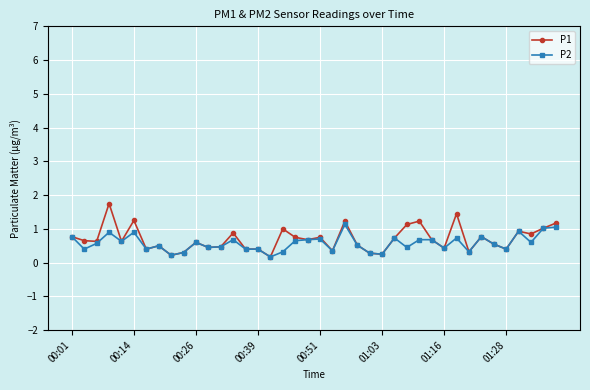

True or false: P1 has more than 1 points higher than both neighbors.

True